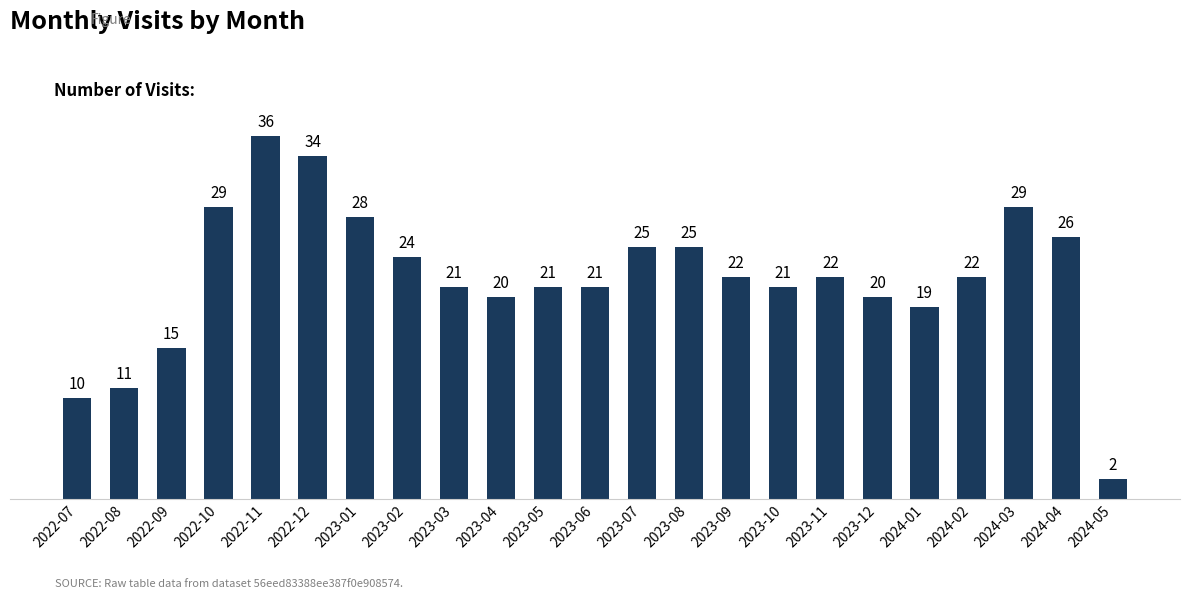

What is the average value?

22